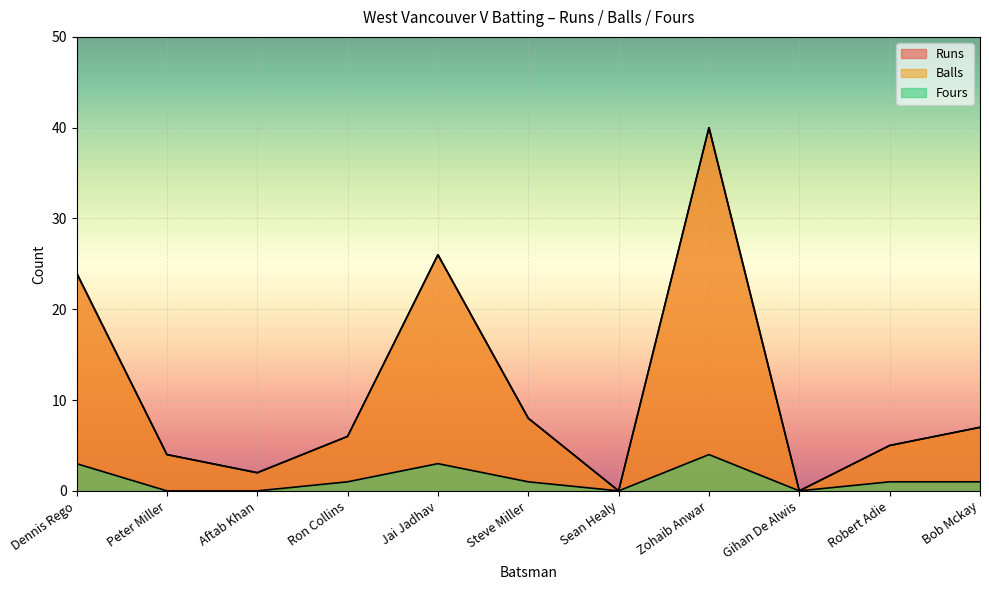

Where does the Runs series first go above 6?

Dennis Rego